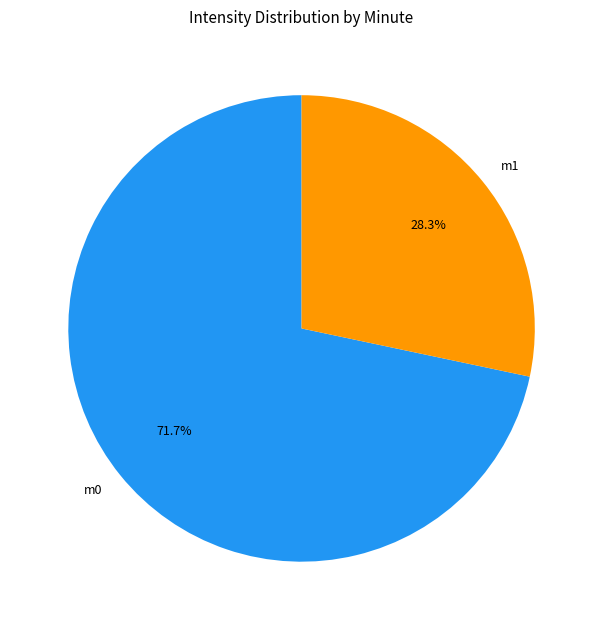

Is there a majority slice in this chart?

Yes